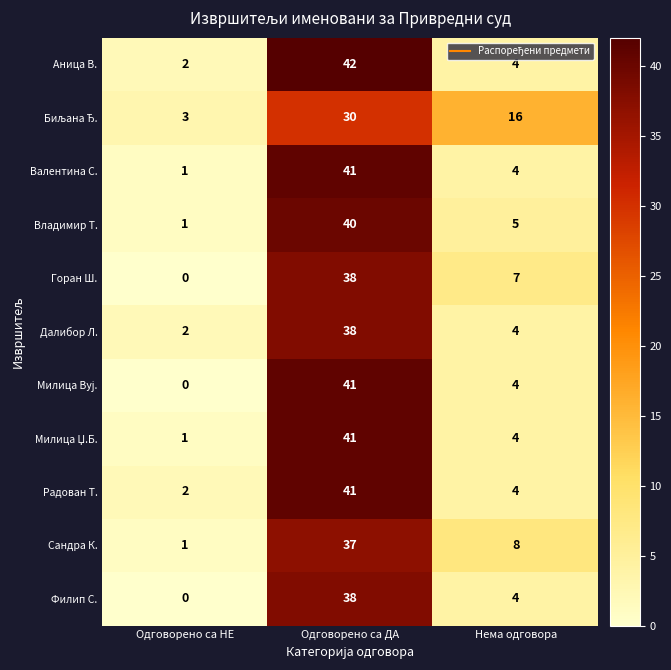

Is the value of Аница В. at Одговорено са НЕ greater than the value of Владимир Т. at Одговорено са ДА?

No